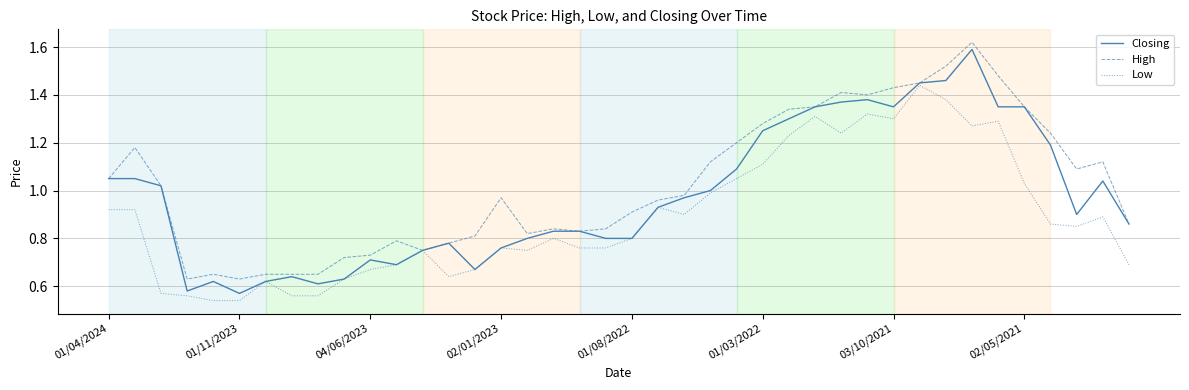

Rank the series by their average value, from lowest to highest.

Low, Closing, High